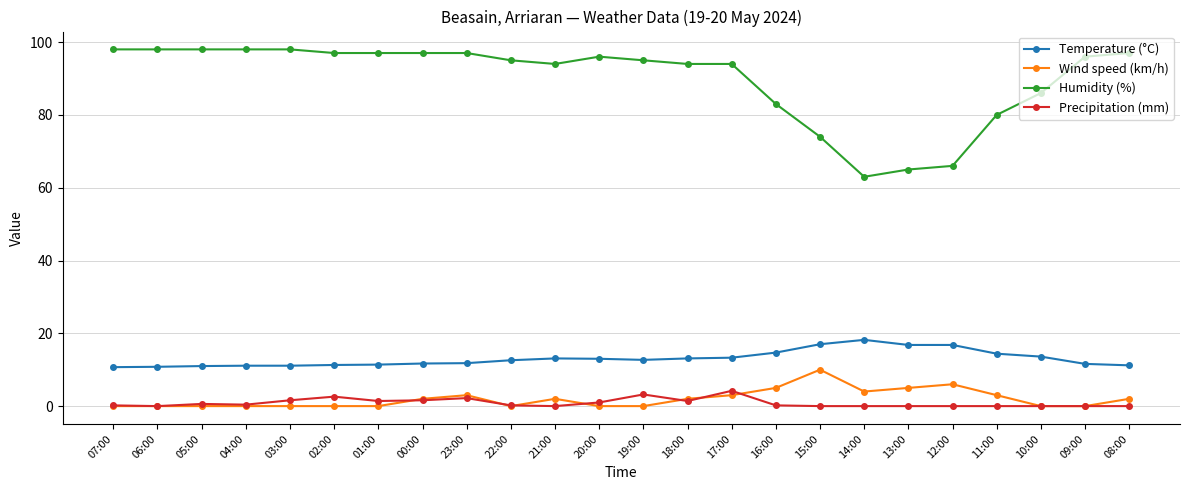

True or false: Temperature (°C) has more than 1 points higher than both neighbors.

True